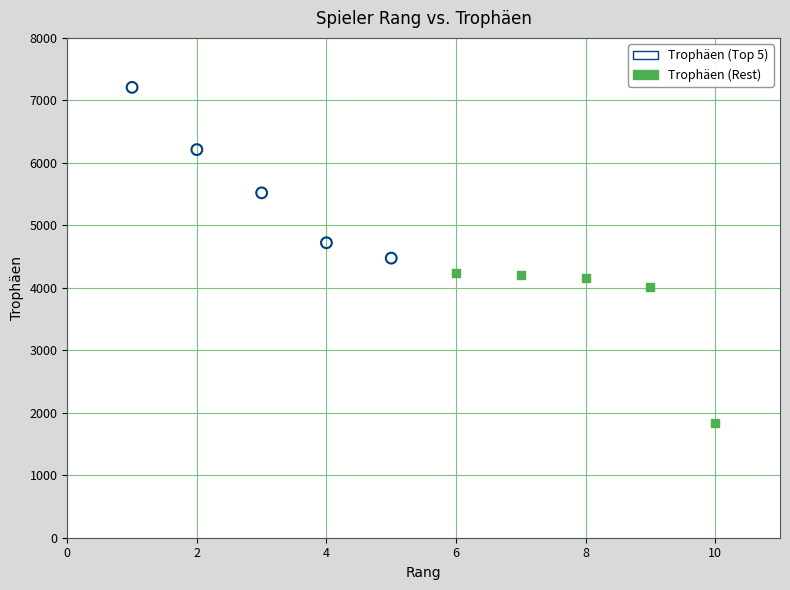

Which series reaches the minimum Y coordinate?

Trophäen (Rest)